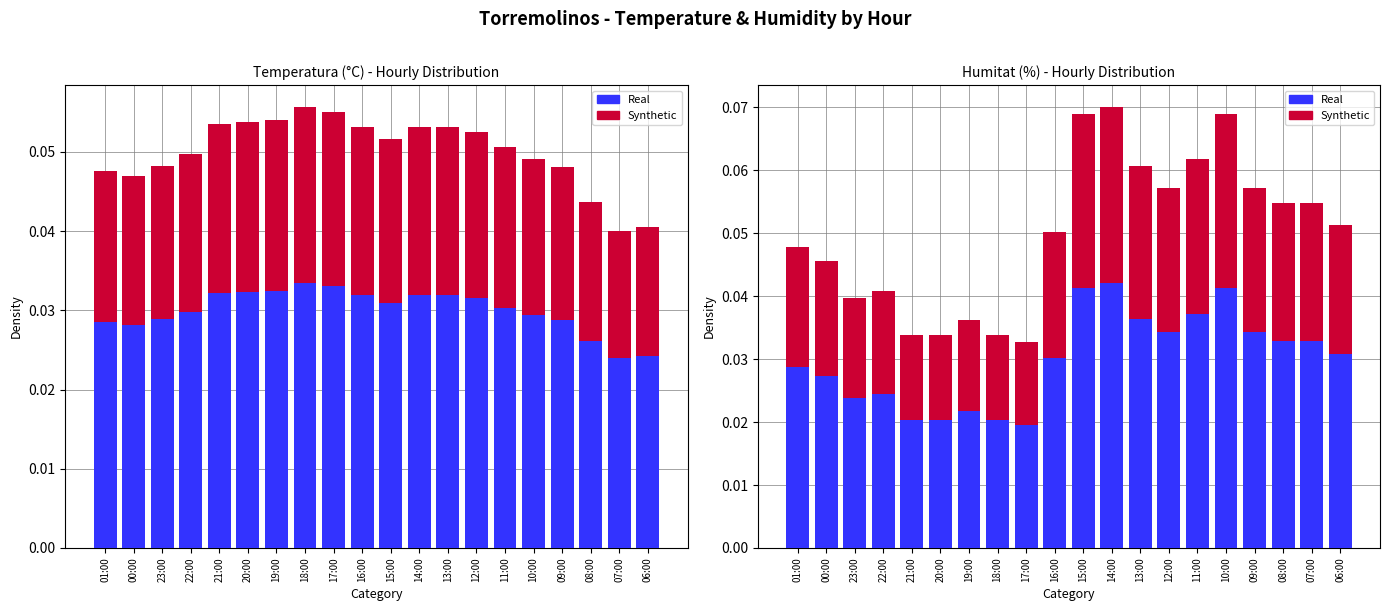

Reading right to left, extract all data points from this chart.

Synthetic: 0.1	0.1	0.1	0.1	0.1	0.1	0.1	0.1	0.1	0.1	0.1	0.0	0.0	0.0	0.0	0.0	0.0	0.0	0.0	0.0
Real: 0.0	0.0	0.0	0.0	0.0	0.0	0.0	0.0	0.0	0.0	0.0	0.0	0.0	0.0	0.0	0.0	0.0	0.0	0.0	0.0